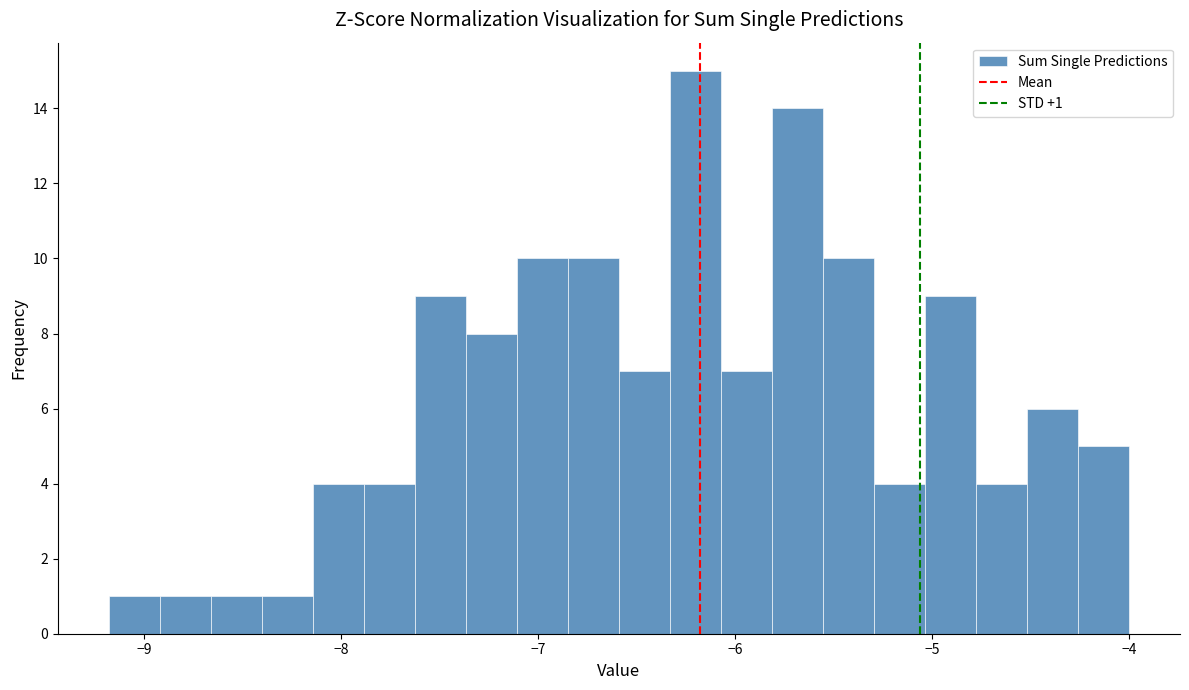

Around what value on the x-axis is the tallest bar? Give the approximate position of its centre, as read against the axis.

-6.2